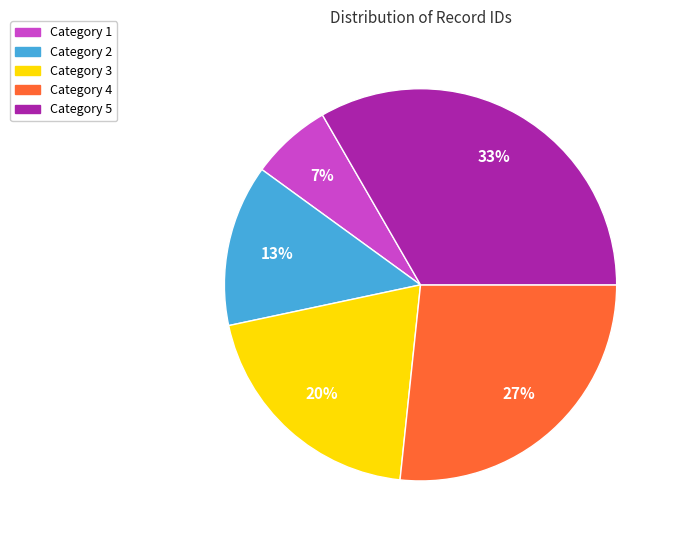

The Category 5 slice represents 25% of the pie. True or false?

False